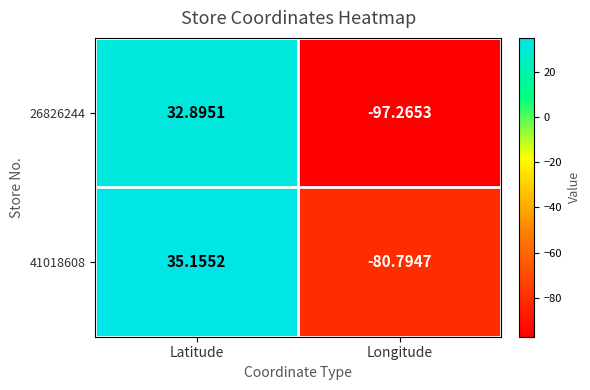

At which label does 41018608 reach its peak?

Latitude